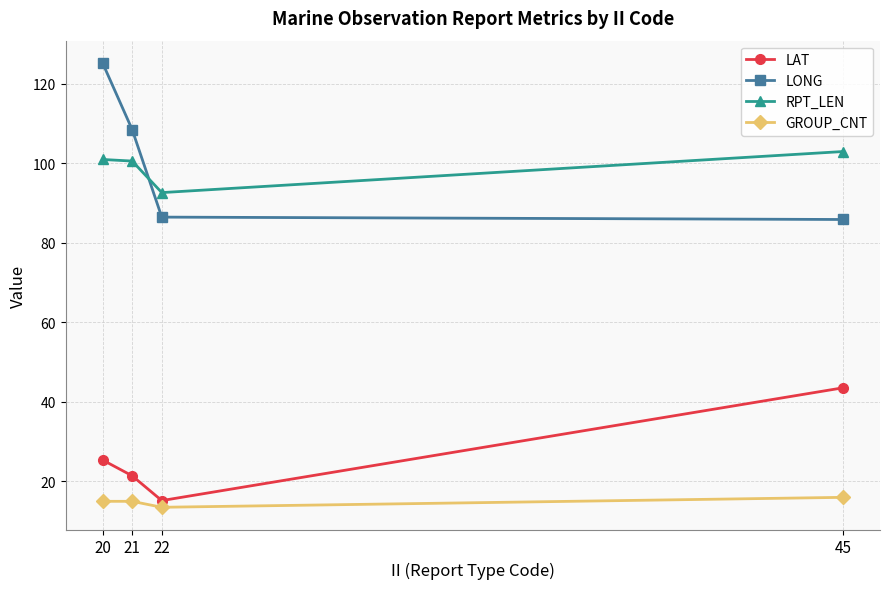

True or false: LAT has more than 1 interior local peaks.

False